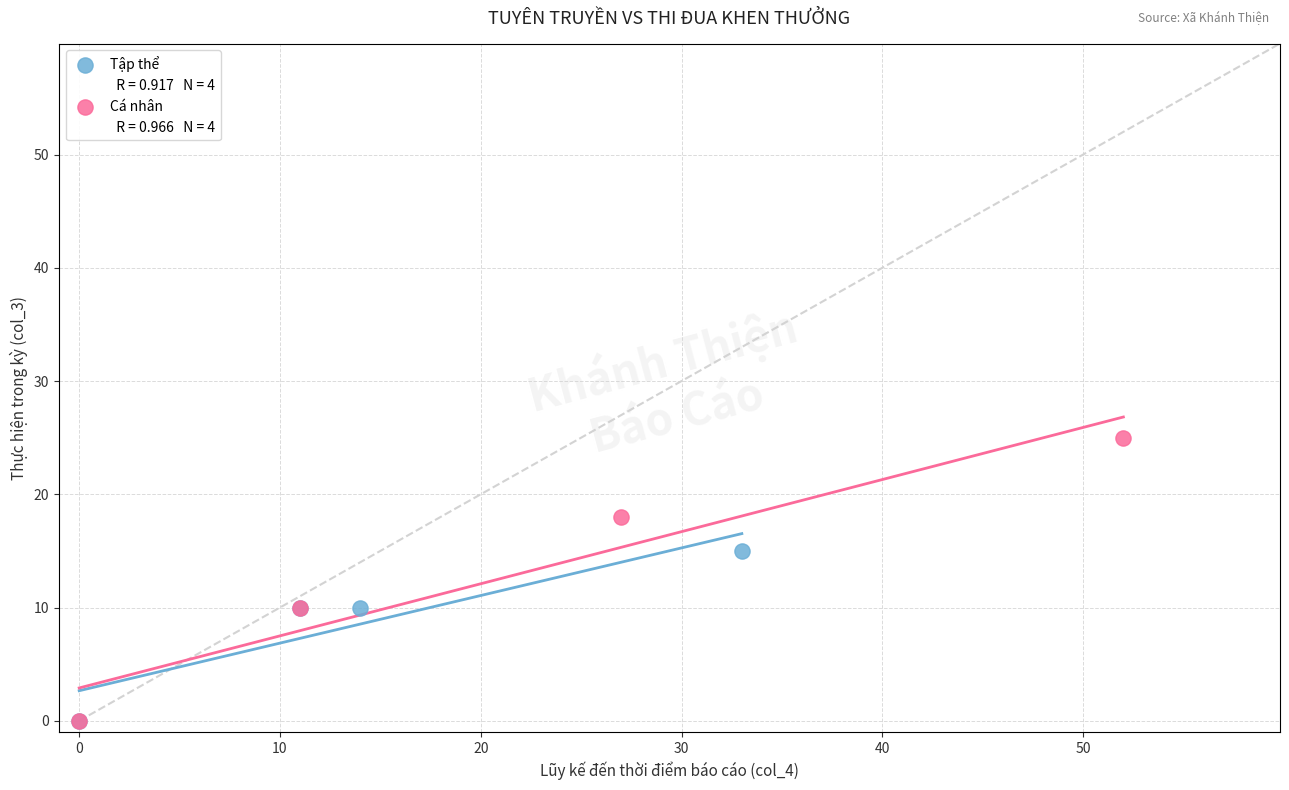

Which series has the widest spread of Y values?

Cá nhân